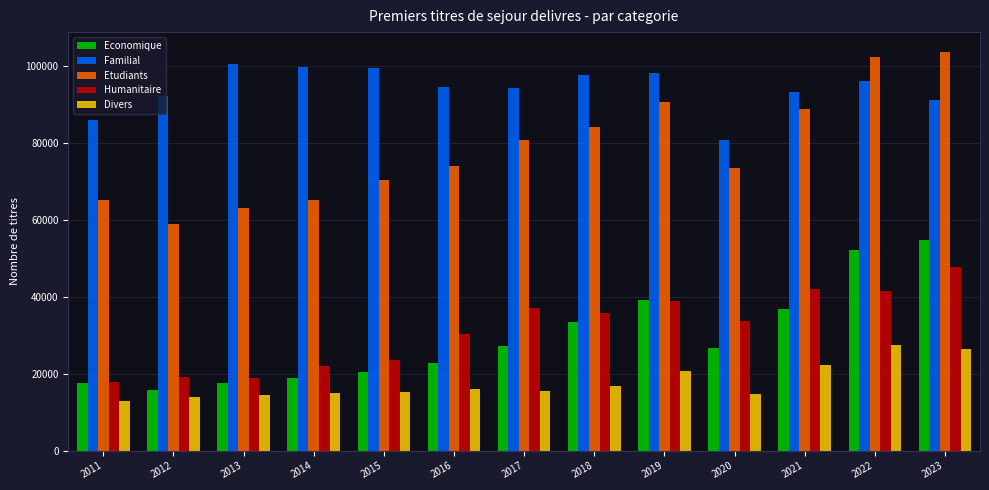

What is the difference between the Economique values at 2023 and 2021?

17945